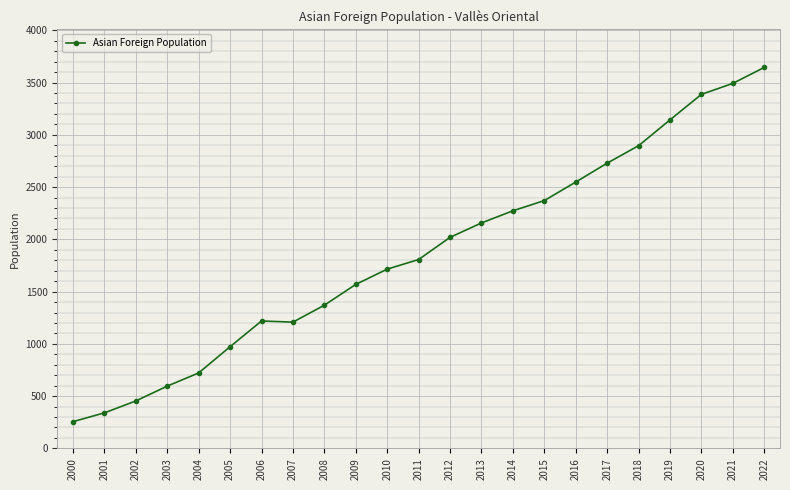

What is the greatest value displayed?

3645